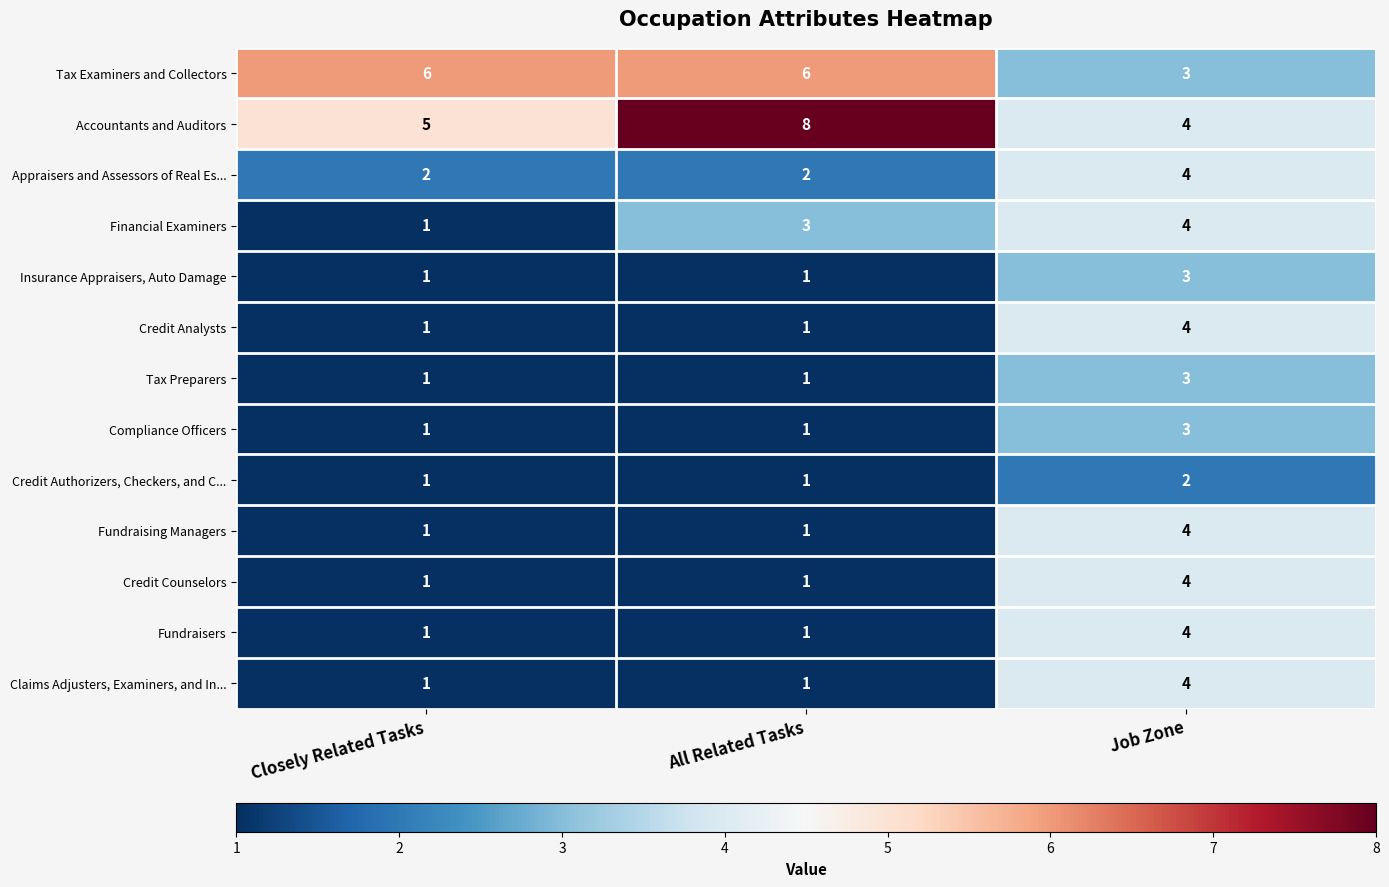

What value does the Fundraisers series have at Job Zone?

4